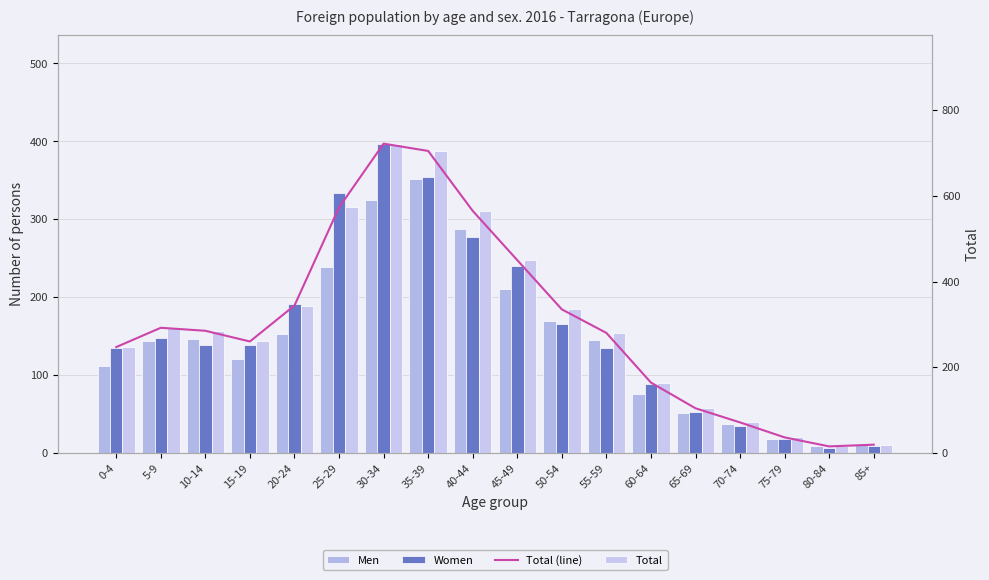

Which category has the lowest value in the Men series?

80-84